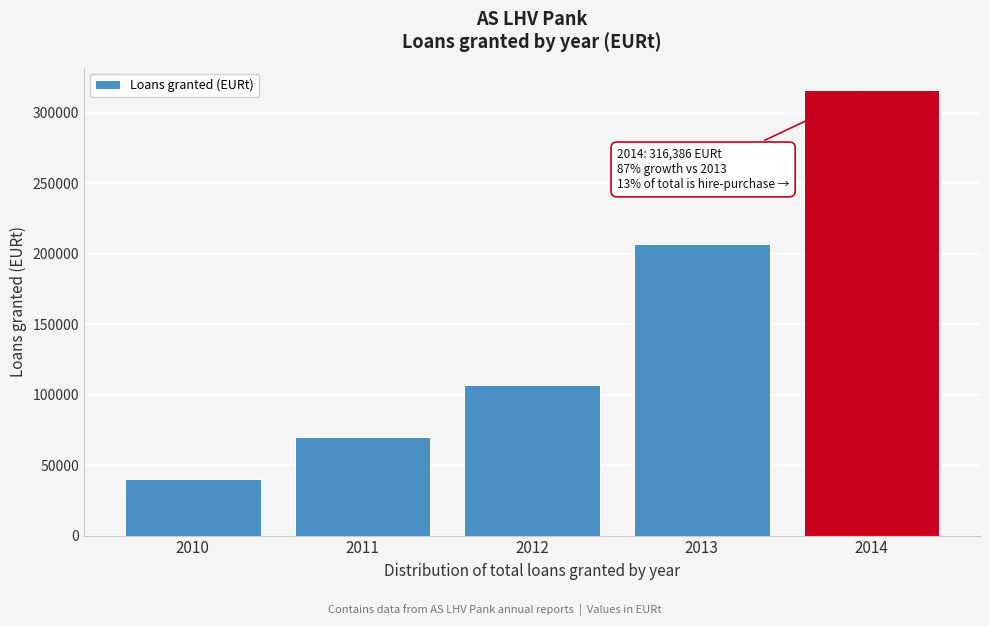

Reading left to right, extract all data points from this chart.

2010=40512.5	2011=69722.0	2012=107174.1	2013=207244.8	2014=316386.5